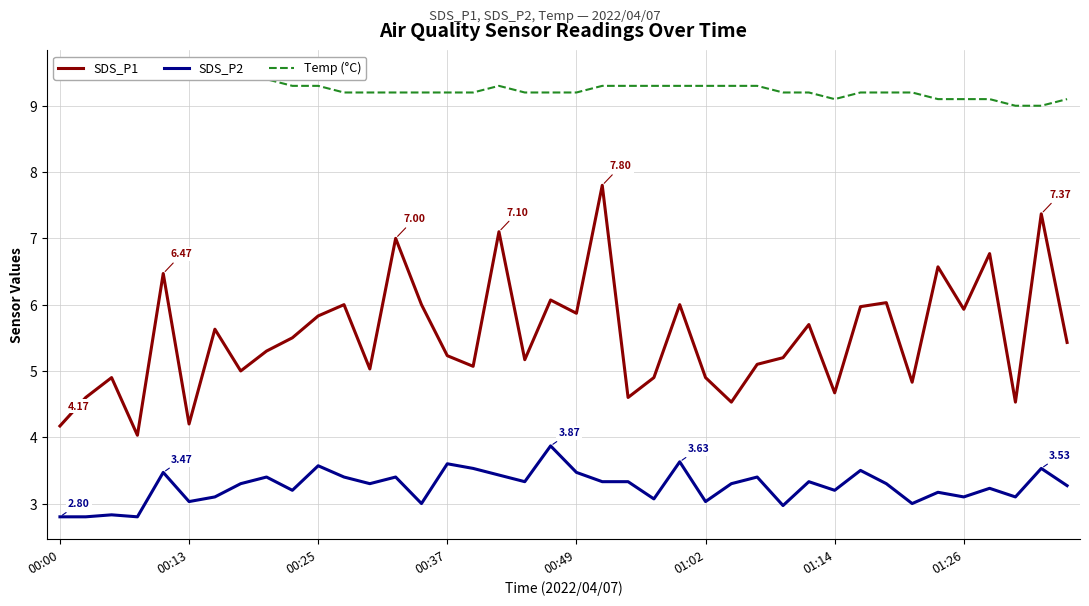

What is the difference between the second highest and minimum values in the SDS_P1 series?

3.3